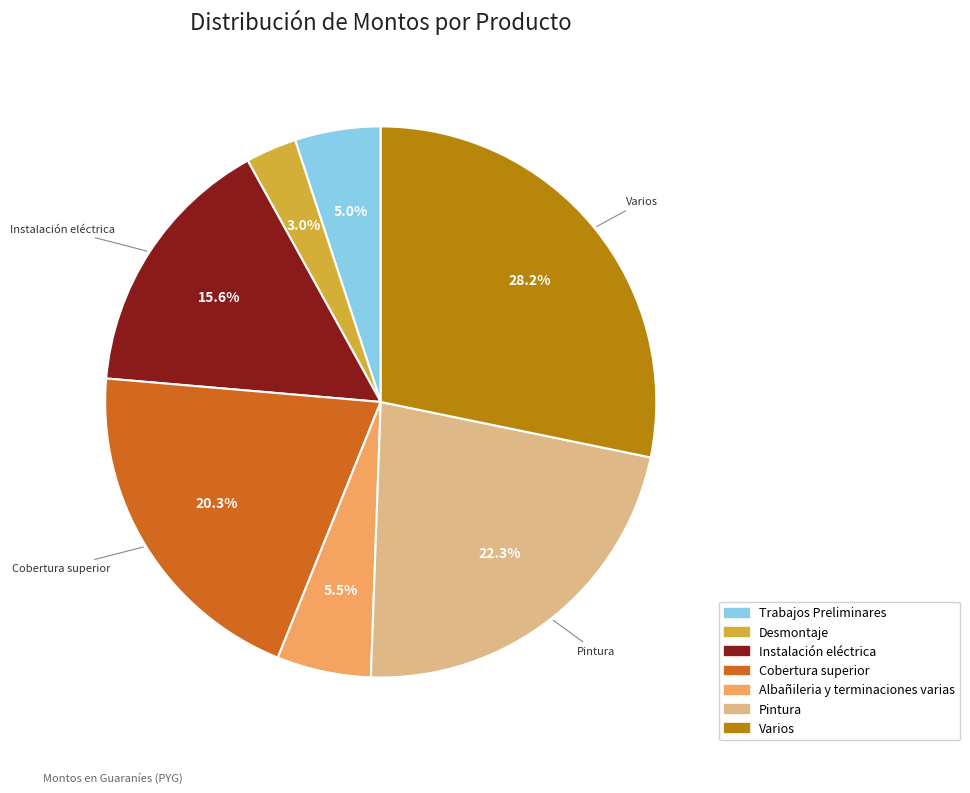

How much of the chart is everything except Varios?

71.8%